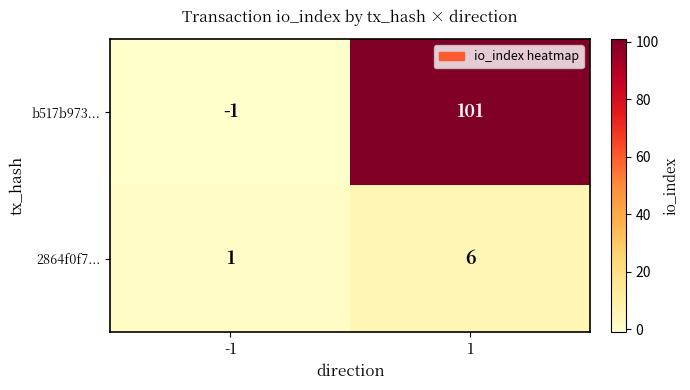

Which series changed the most between -1 and 1?

b517b973...